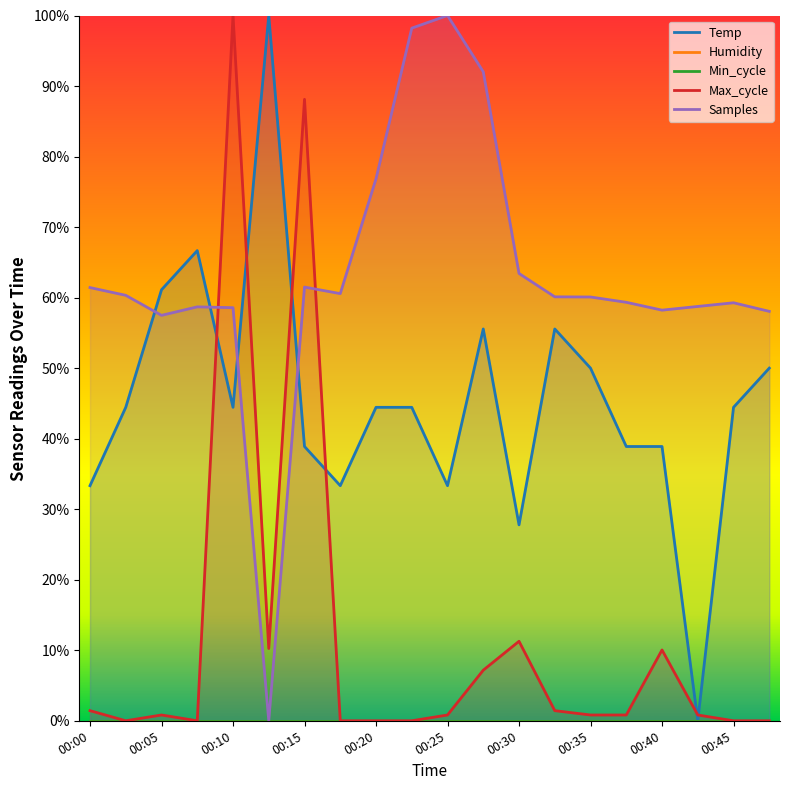

How many values in the Samples series are below 60?

9